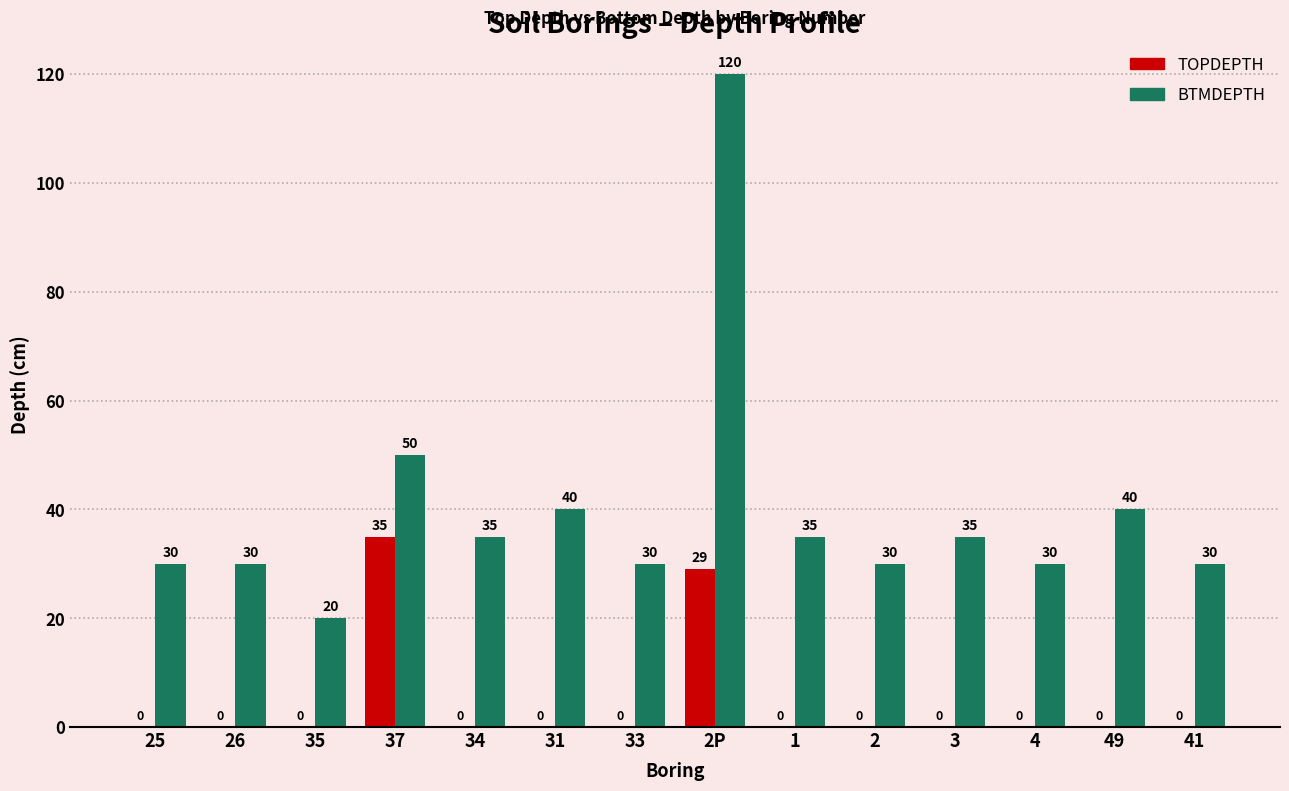

What is the greatest value displayed?

120